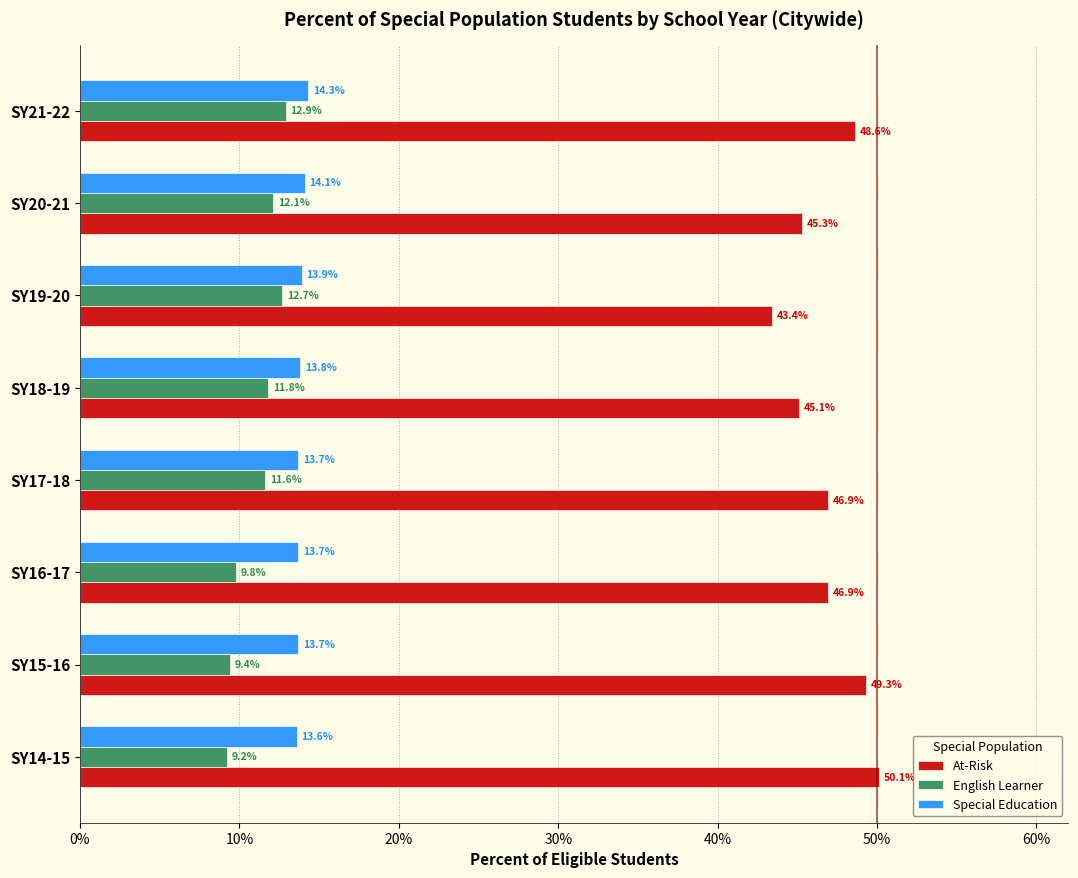

Reading left to right, extract all data points from this chart.

At-Risk: 0.5	0.5	0.5	0.5	0.5	0.4	0.5	0.5
English Learner: 0.1	0.1	0.1	0.1	0.1	0.1	0.1	0.1
Special Education: 0.1	0.1	0.1	0.1	0.1	0.1	0.1	0.1